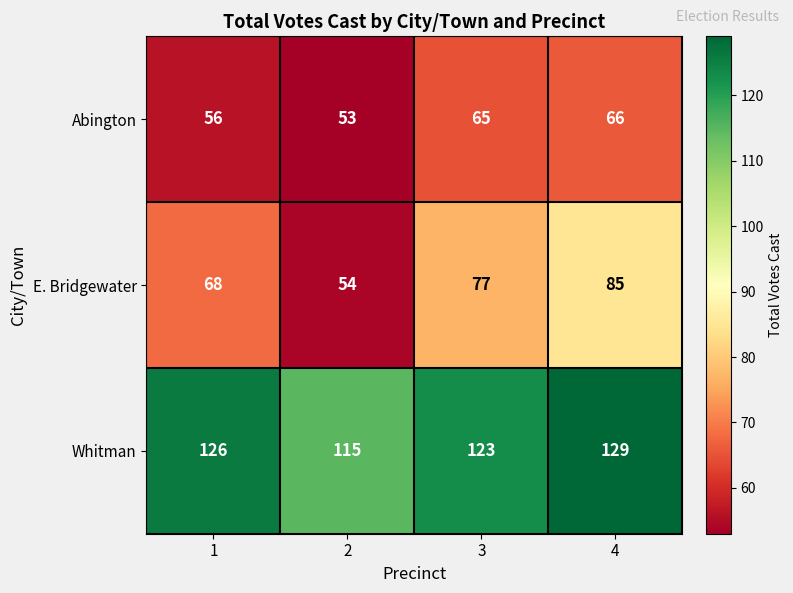

Reading left to right, list all the values displayed in this chart.

Abington: 56	53	65	66
E. Bridgewater: 68	54	77	85
Whitman: 126	115	123	129